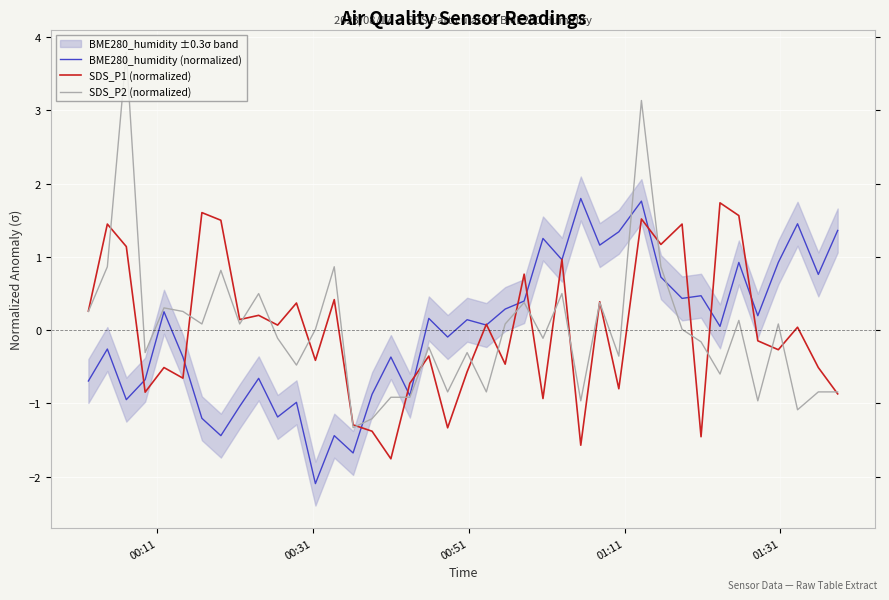

What is the highest value of the SDS_P1 (normalized) series?

1.7